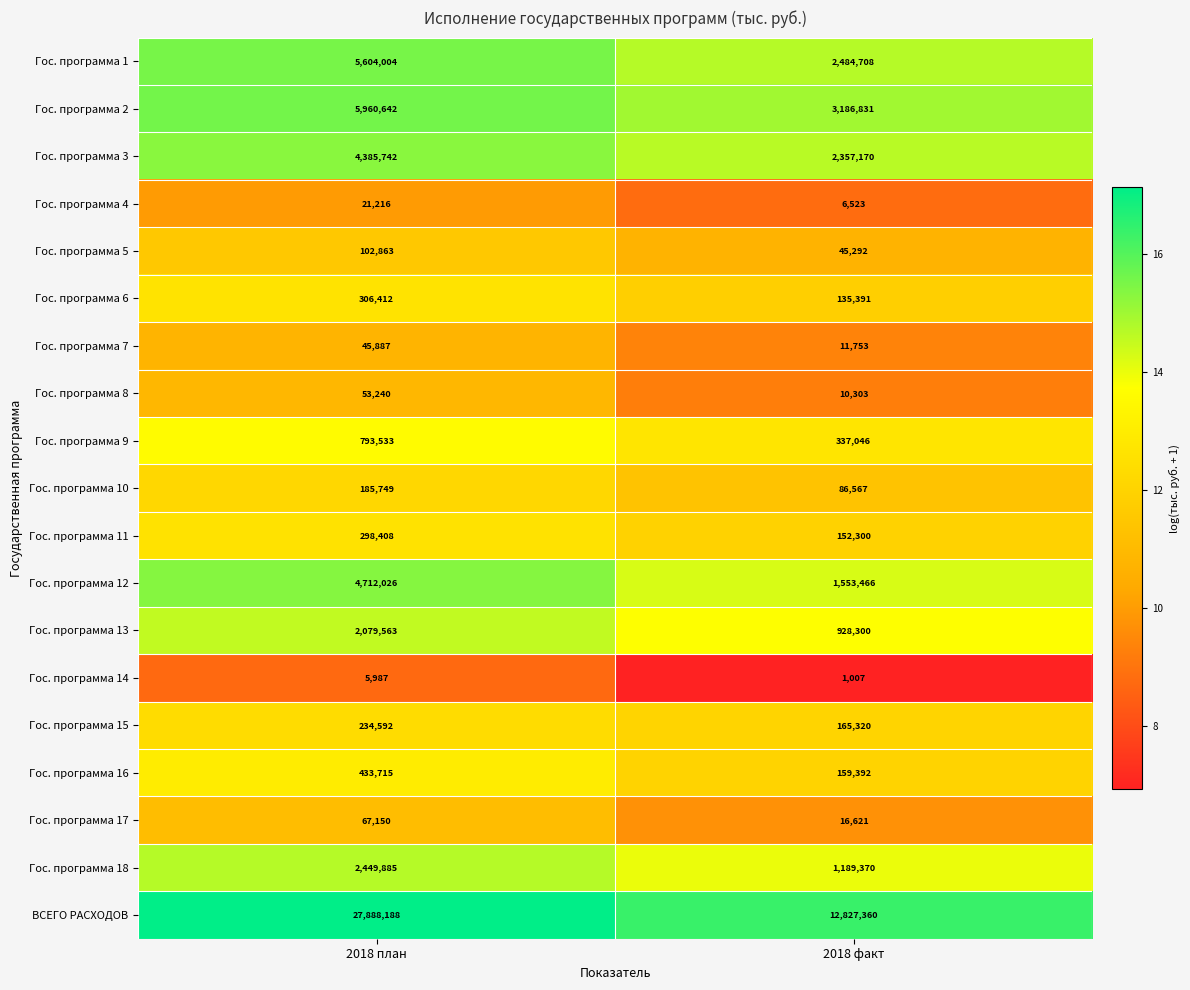

At which label is Гос. программа 17 closest to 41885?

2018 факт